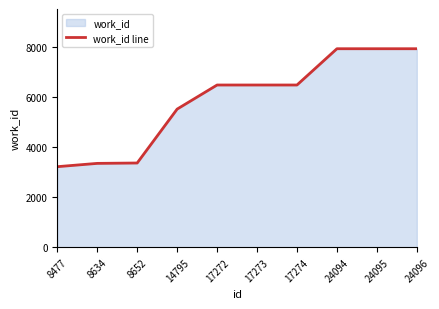

How many values are below 6495?

4